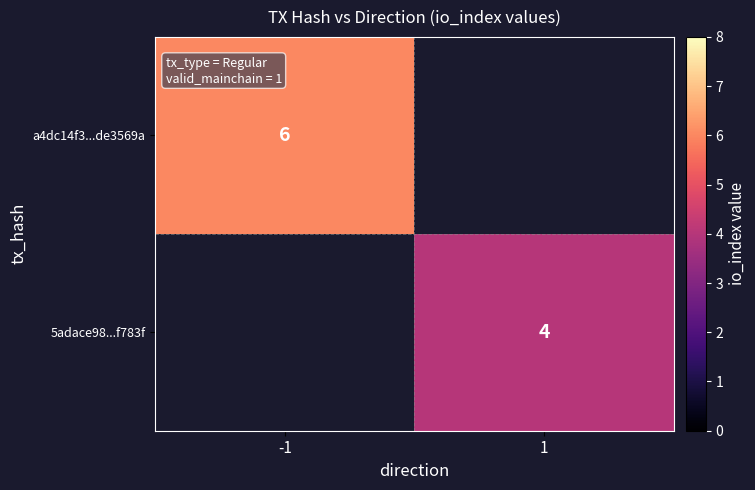

The value of a4dc14f3...de3569a at -1 is 6. True or false?

True